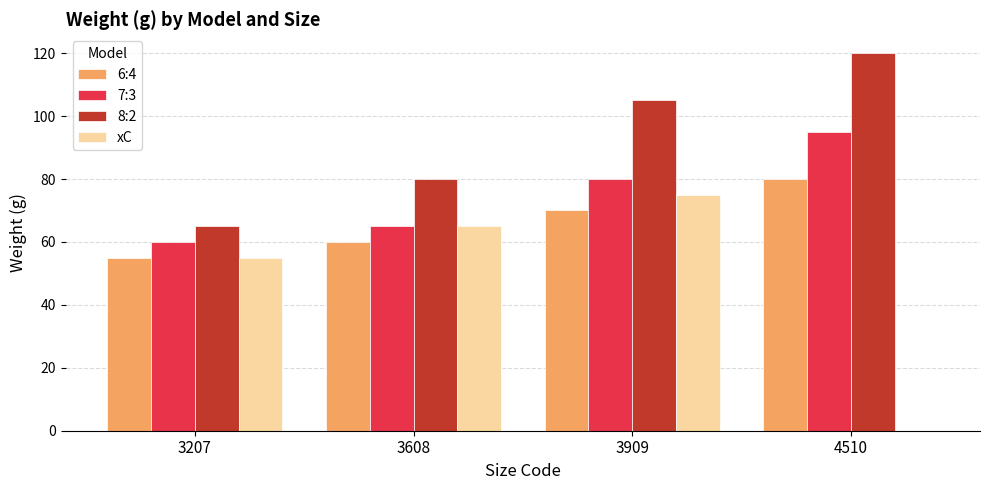

Is it true that 7:3 equals 80 at 3909?

True